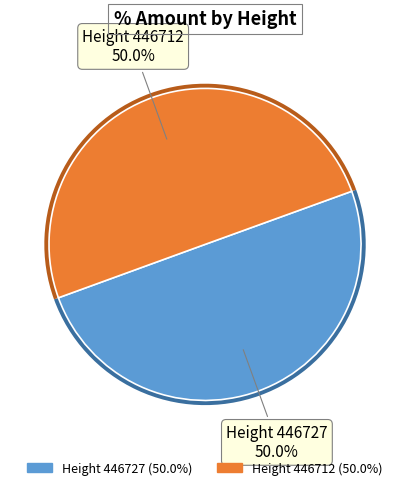

True or false: 446712 accounts for 50% of the total.

True